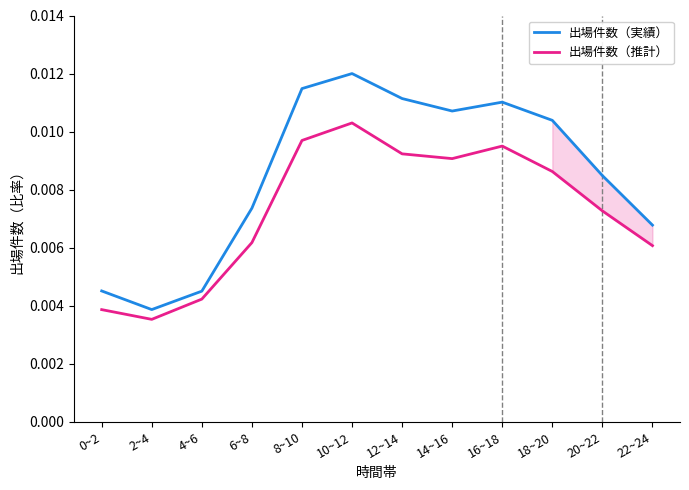

Is this an area chart (filled region under the line)?

No